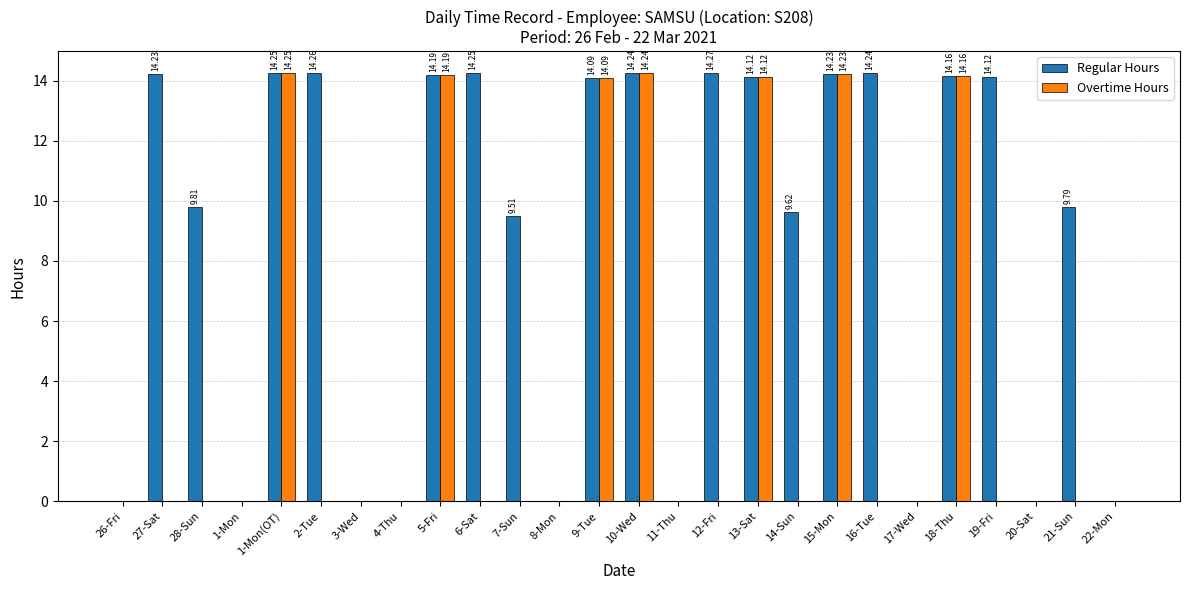

How many groups of bars are there?

26